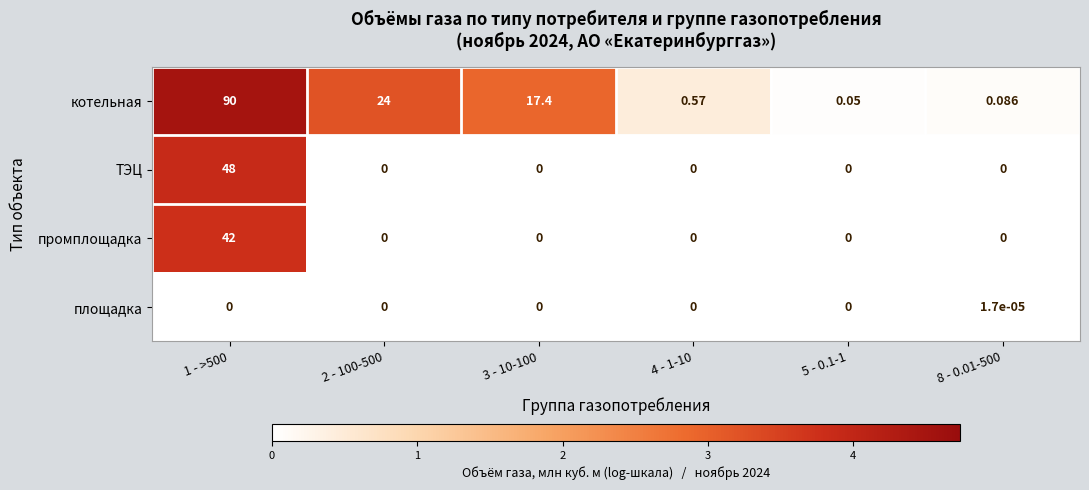

Which series has the largest total across all categories?

котельная